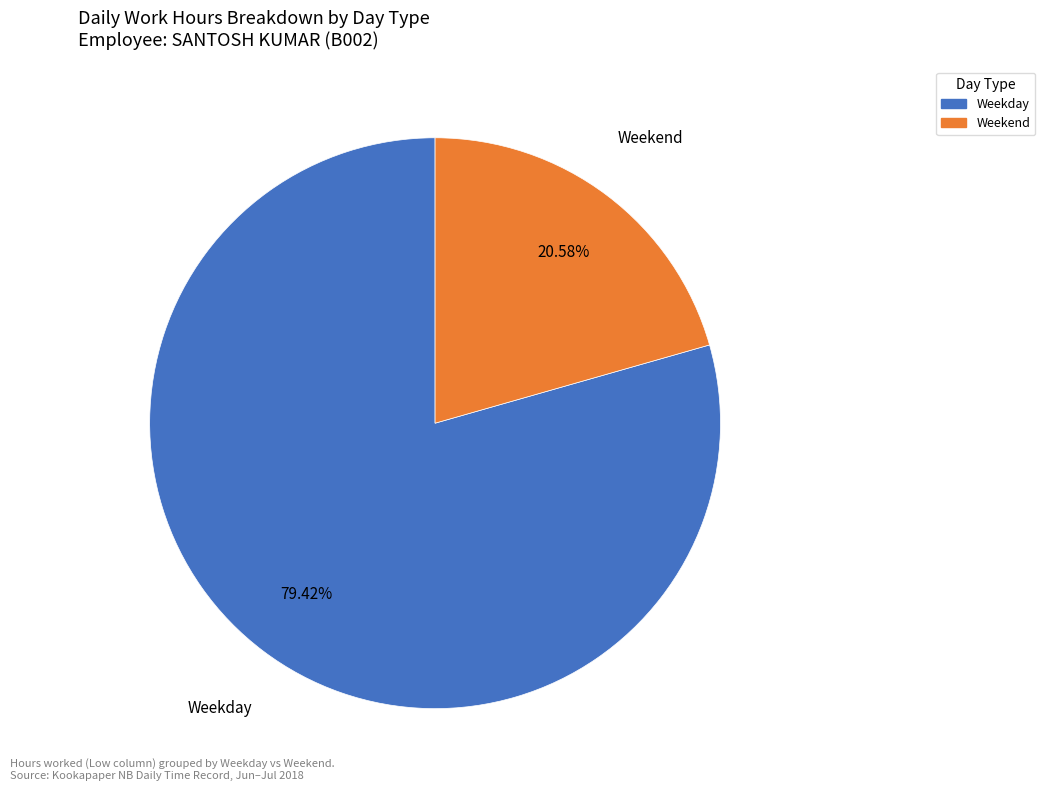

Count the number of slices in the pie.

2